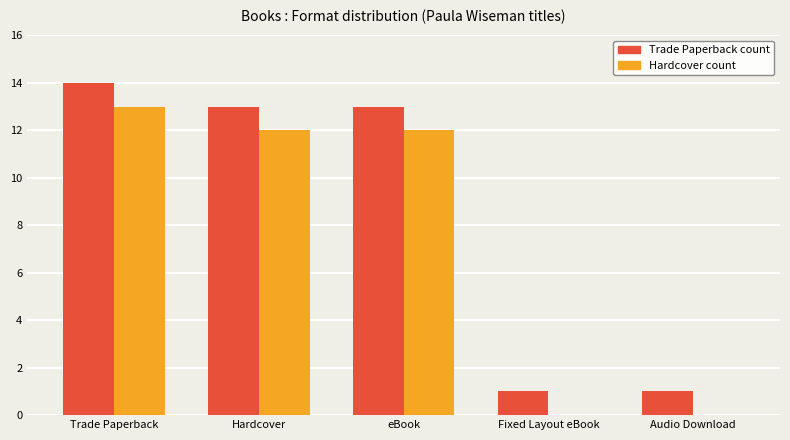

Is it true that Trade Paperback count equals 13 at eBook?

True